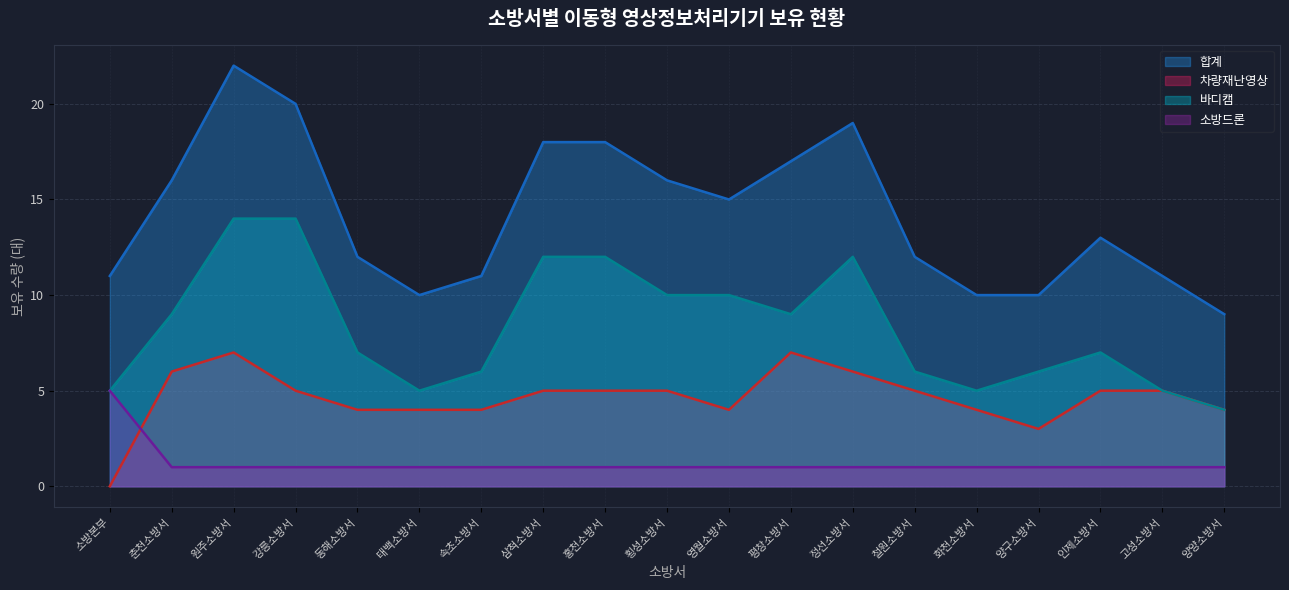

What is the maximum value for 차량재난영상?

7